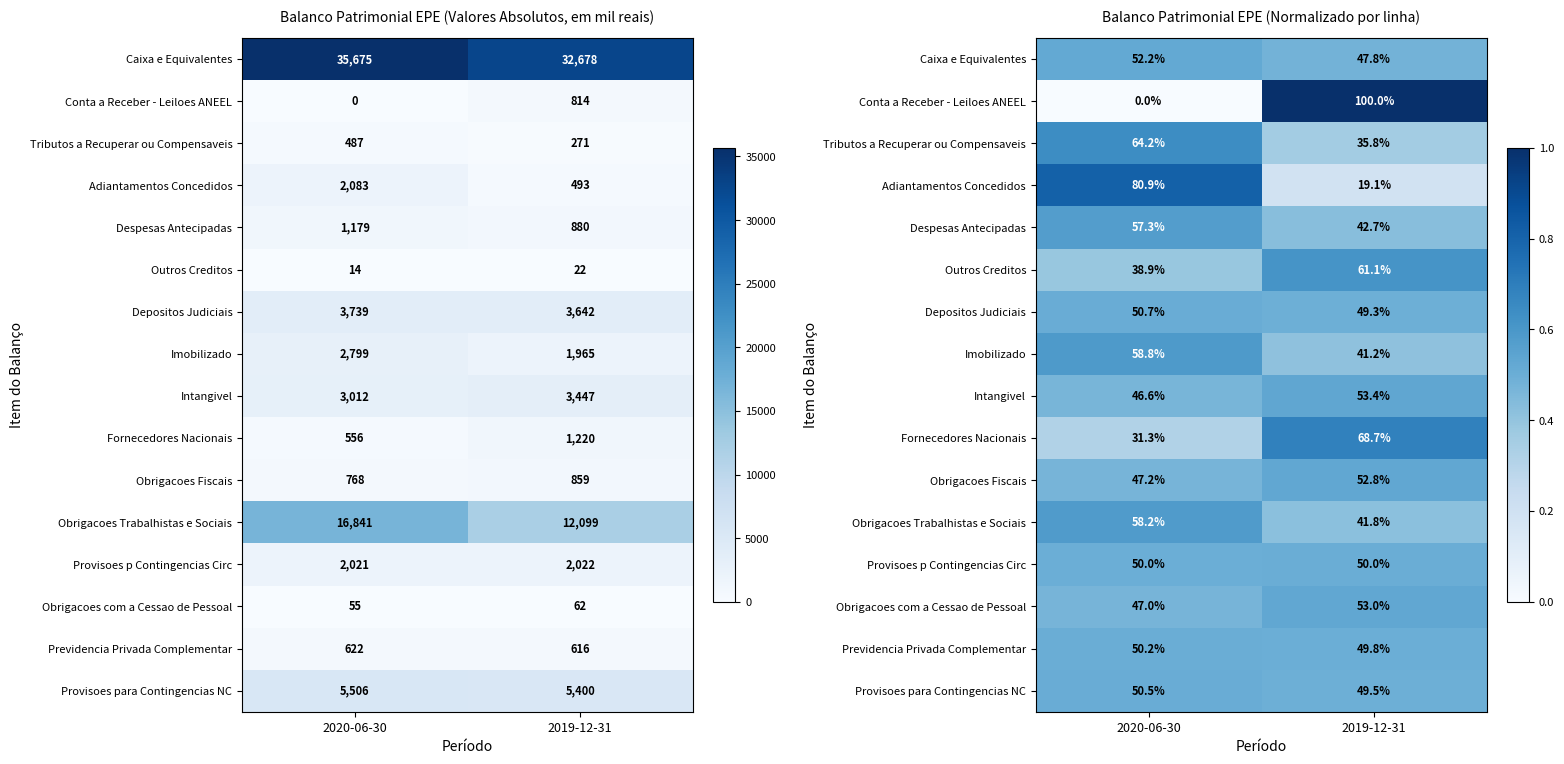

How many Provisoes para Contingencias NC values are between 0 and 1?

2